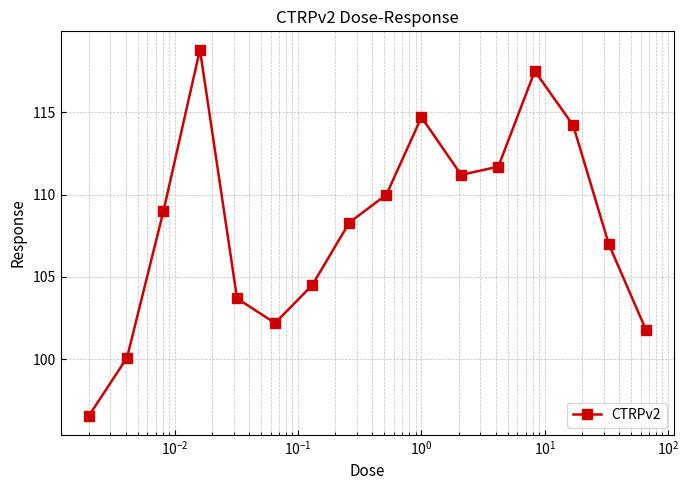

How many lines are shown in the chart?

1